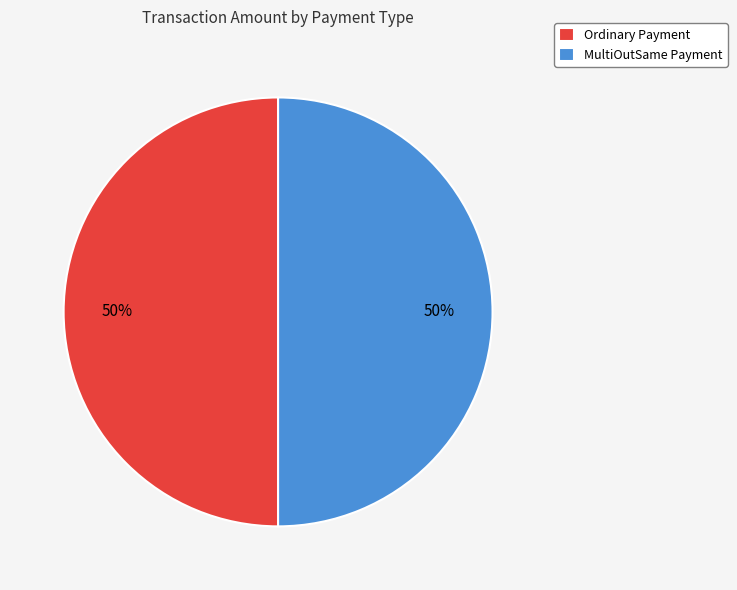

What is the ratio of the value at MultiOutSame Payment to the value at Ordinary Payment?

1.0